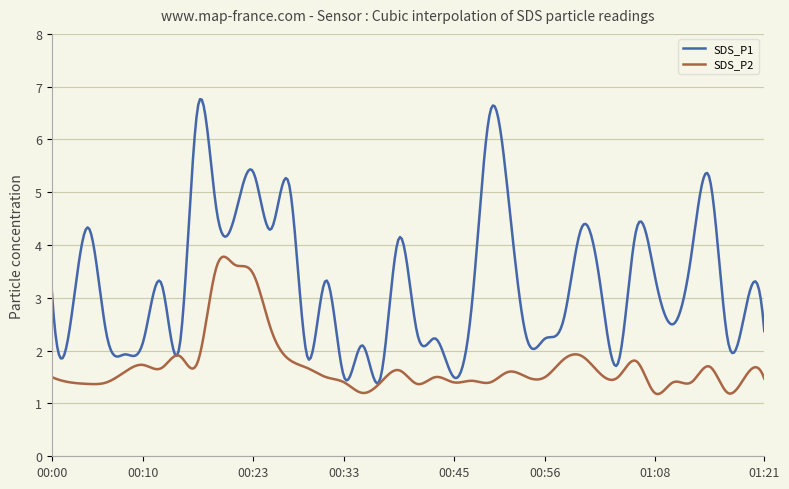

Which series has the widest spread of values?

SDS_P1